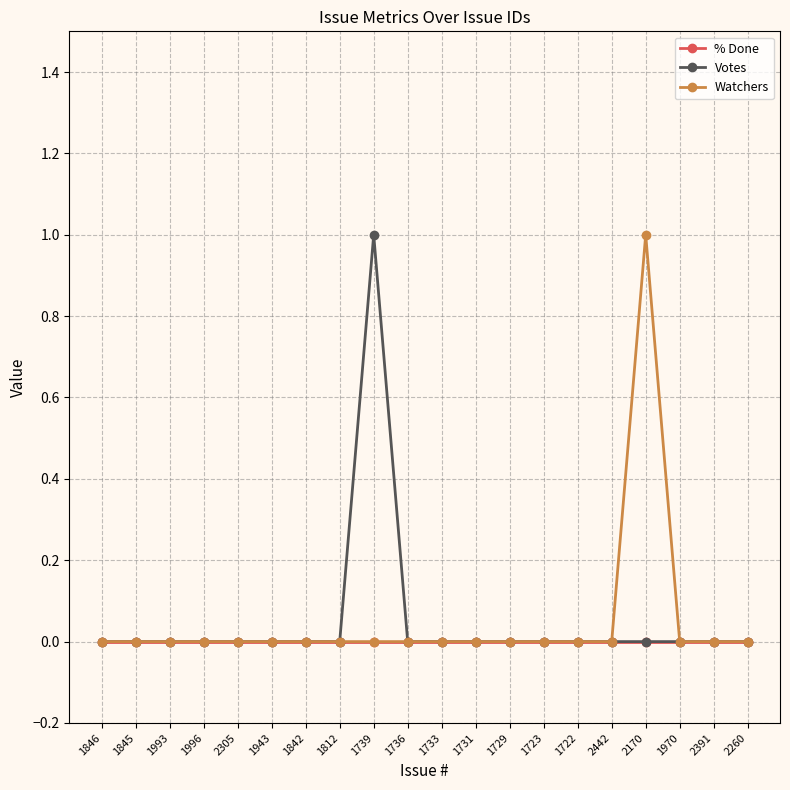

Reading right to left, list all the values displayed in this chart.

% Done: 0	0	0	0	0	0	0	0	0	0	0	0	0	0	0	0	0	0	0	0
Votes: 0	0	0	0	0	0	0	0	0	0	0	1	0	0	0	0	0	0	0	0
Watchers: 0	0	0	1	0	0	0	0	0	0	0	0	0	0	0	0	0	0	0	0